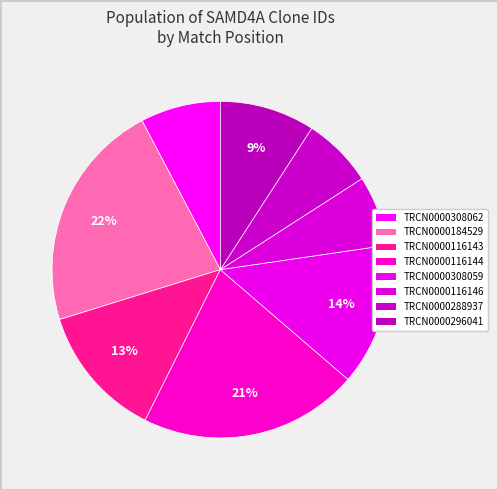

Which has a higher value, TRCN0000116144 or TRCN0000116146?

TRCN0000116144